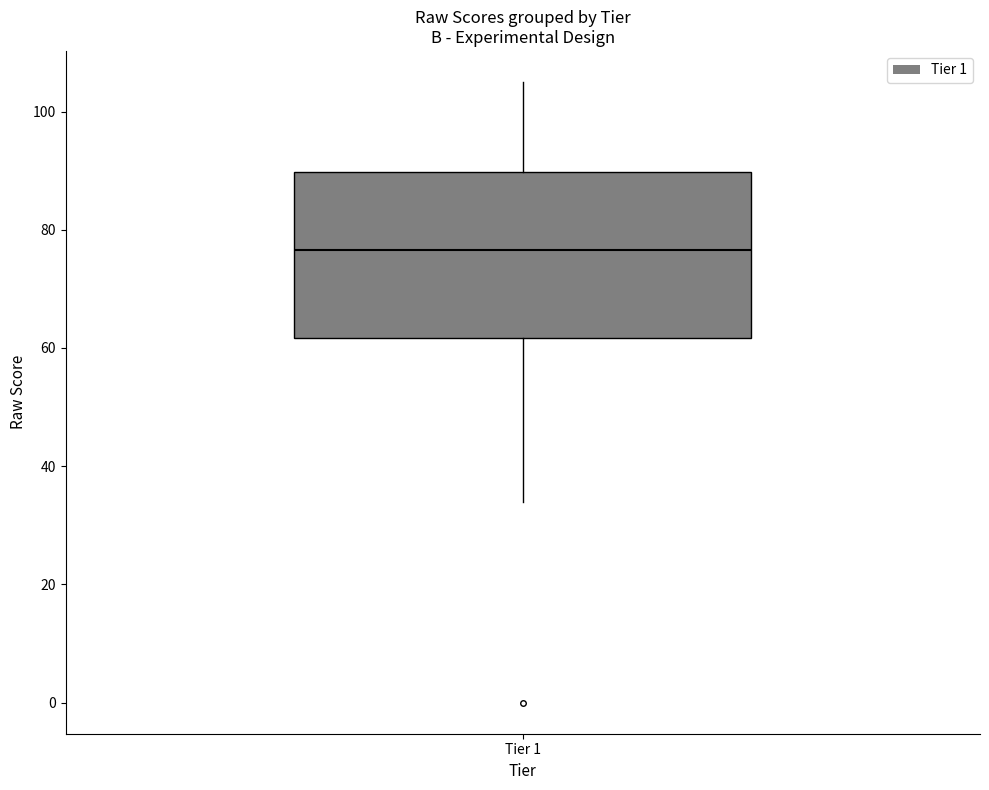

Transcribe this box plot: give where the median line is, the range the box spans, and where the two whiskers end, as read against the y-axis. The values are not printed on the chart, so give them approximately, as read against the axis.

median 76, box 62 to 90, whiskers 34 to 106